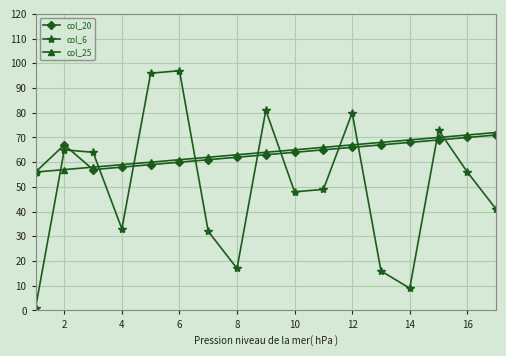

Which series has the widest spread of values?

col_6